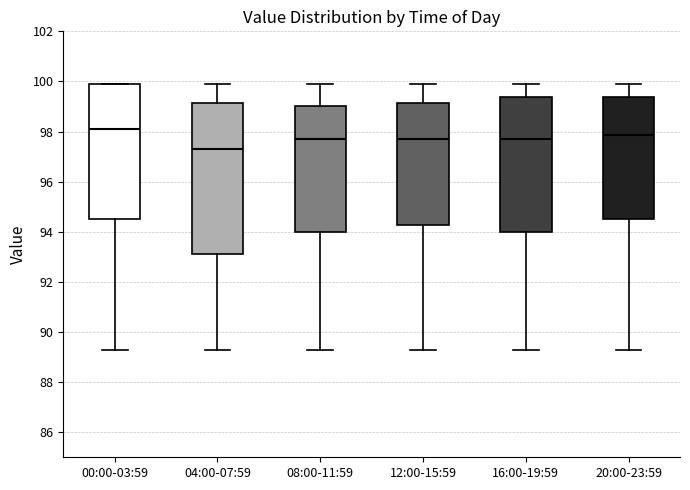

Which box's median line is the lowest?

04:00-07:59